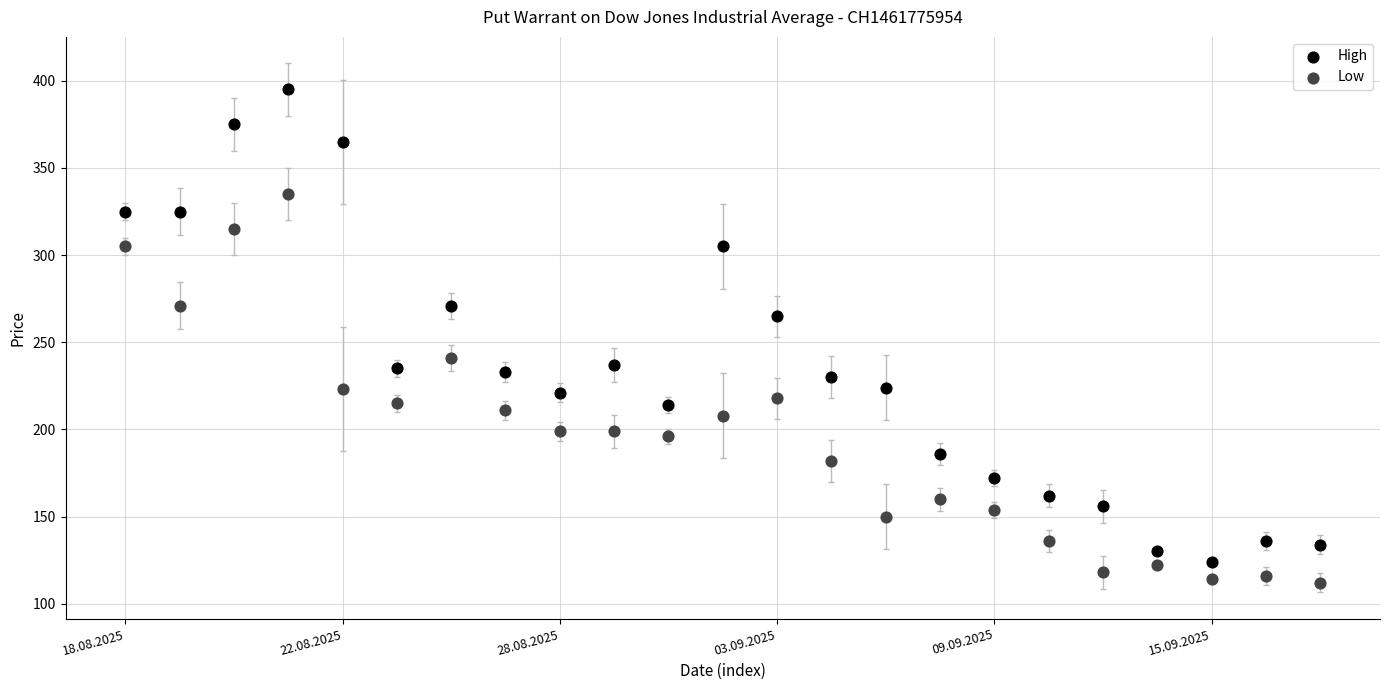

Which series reaches the maximum Y coordinate?

High